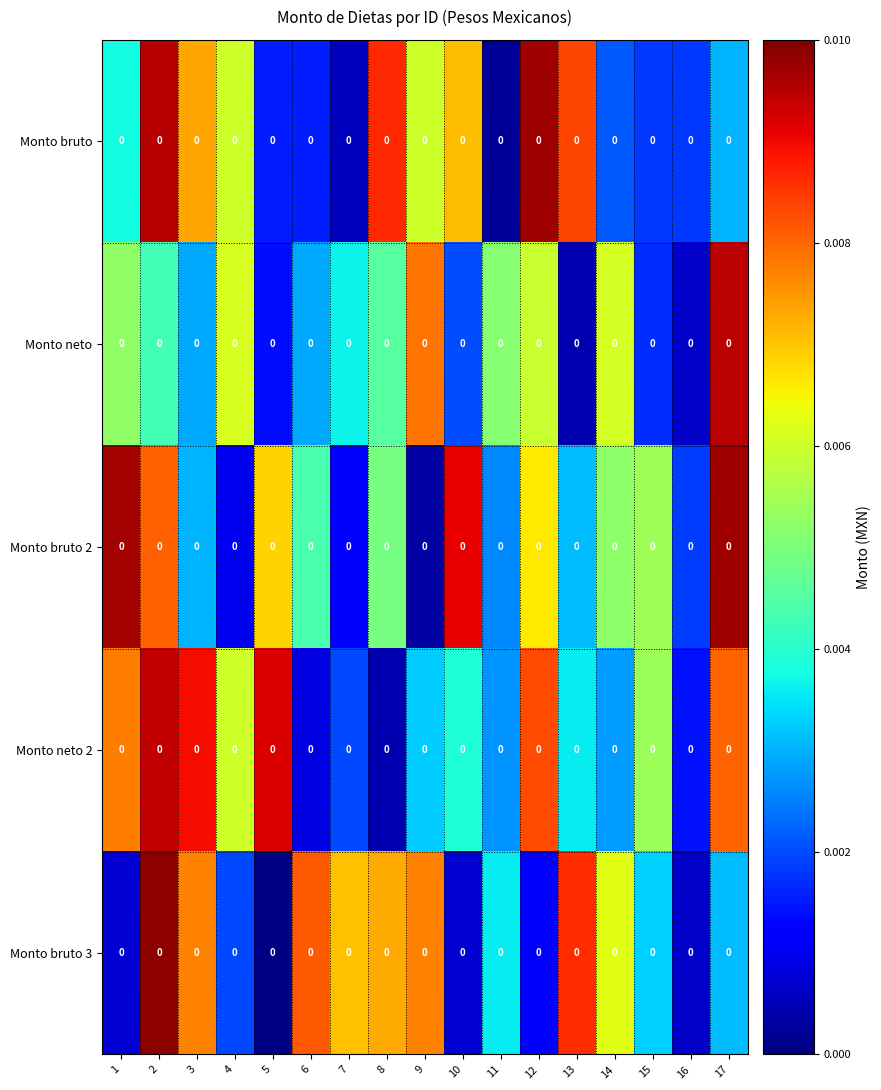

Reading right to left, transcribe all the data shown in this chart.

Monto bruto: 17=0.0	16=0.0	15=0.0	14=0.0	13=0.0	12=0.0	11=0.0	10=0.0	9=0.0	8=0.0	7=0.0	6=0.0	5=0.0	4=0.0	3=0.0	2=0.0	1=0.0
Monto neto: 17=0.0	16=0.0	15=0.0	14=0.0	13=0.0	12=0.0	11=0.0	10=0.0	9=0.0	8=0.0	7=0.0	6=0.0	5=0.0	4=0.0	3=0.0	2=0.0	1=0.0
Monto bruto 2: 17=0.0	16=0.0	15=0.0	14=0.0	13=0.0	12=0.0	11=0.0	10=0.0	9=0.0	8=0.0	7=0.0	6=0.0	5=0.0	4=0.0	3=0.0	2=0.0	1=0.0
Monto neto 2: 17=0.0	16=0.0	15=0.0	14=0.0	13=0.0	12=0.0	11=0.0	10=0.0	9=0.0	8=0.0	7=0.0	6=0.0	5=0.0	4=0.0	3=0.0	2=0.0	1=0.0
Monto bruto 3: 17=0.0	16=0.0	15=0.0	14=0.0	13=0.0	12=0.0	11=0.0	10=0.0	9=0.0	8=0.0	7=0.0	6=0.0	5=0.0	4=0.0	3=0.0	2=0.0	1=0.0